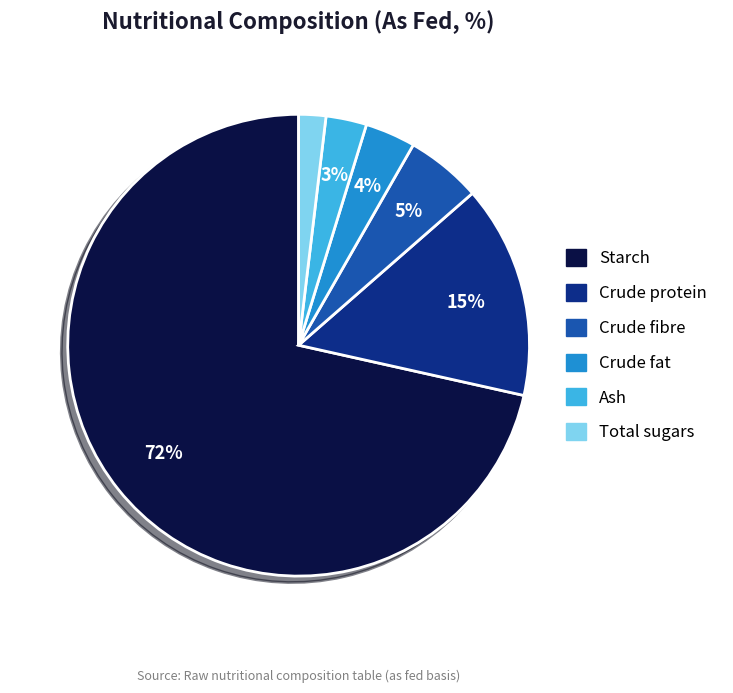

Combined, do Ash and Total sugars account for over 50%?

No